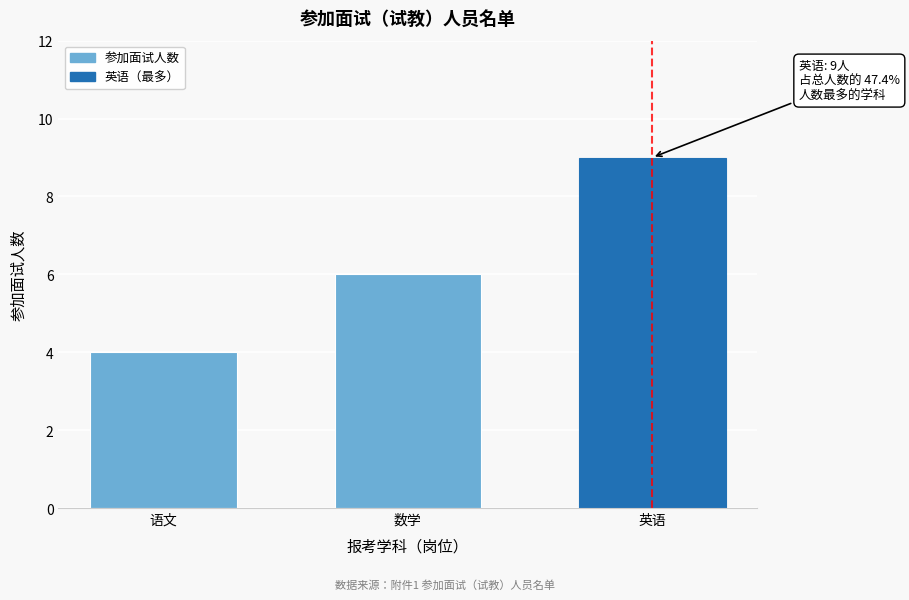

Reading left to right, list all the values displayed in this chart.

语文=4	数学=6	英语=9